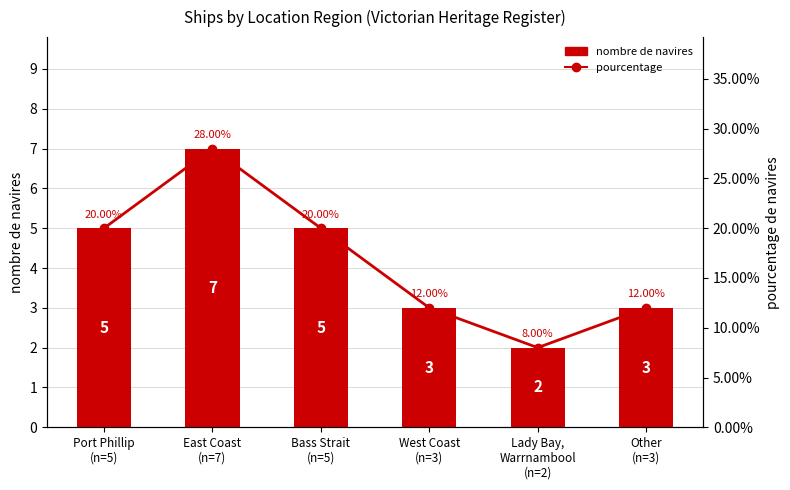

How many groups of bars are there?

6